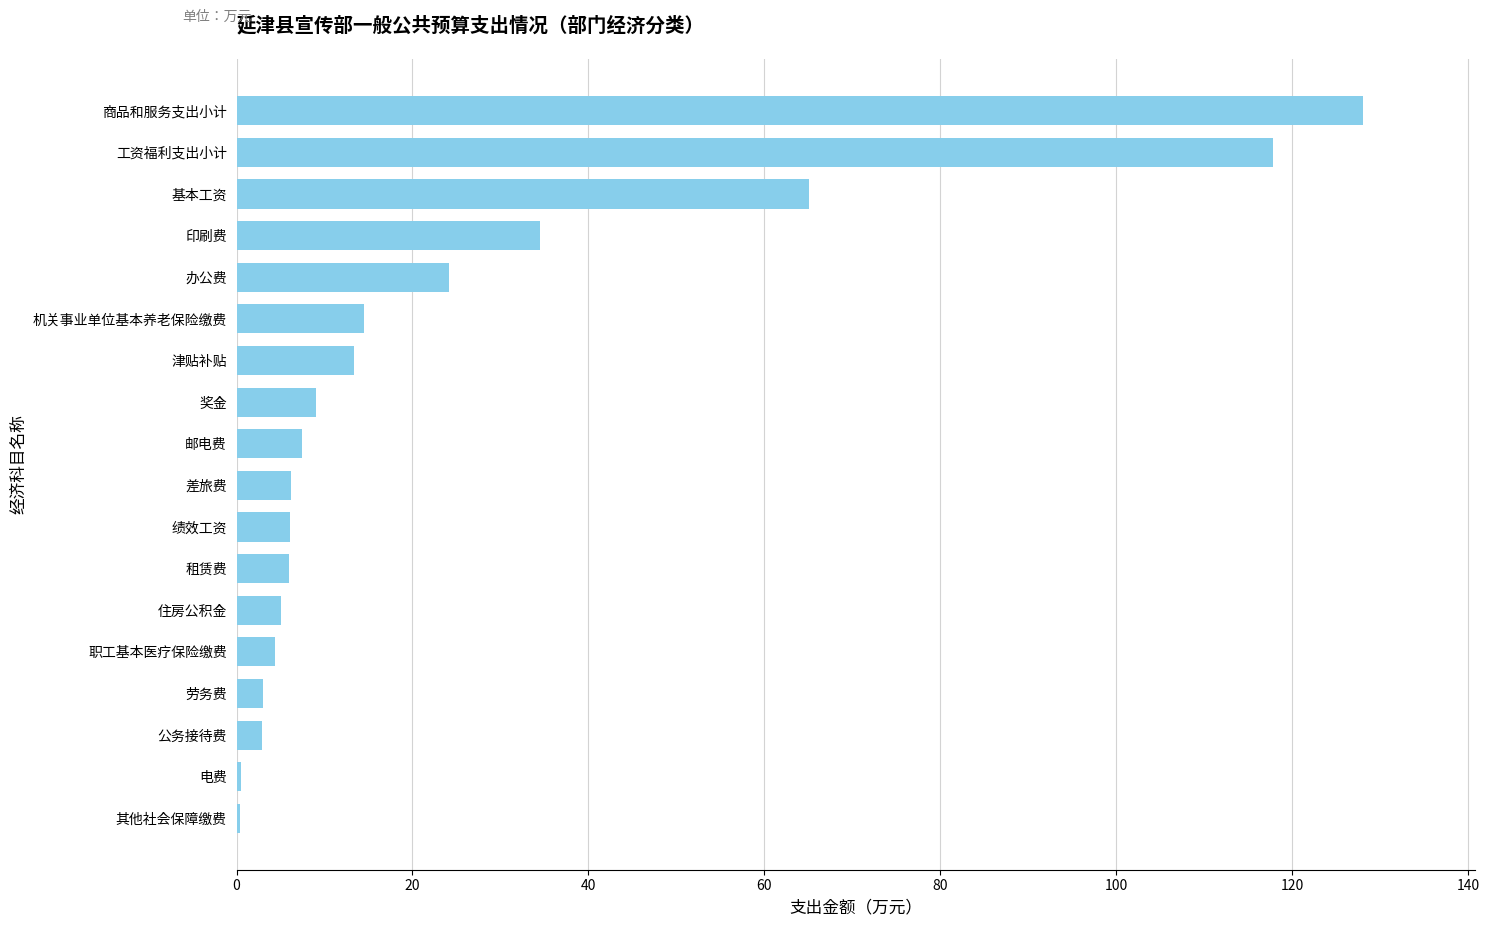

Which has a higher value, 工资福利支出小计 or 印刷费?

工资福利支出小计